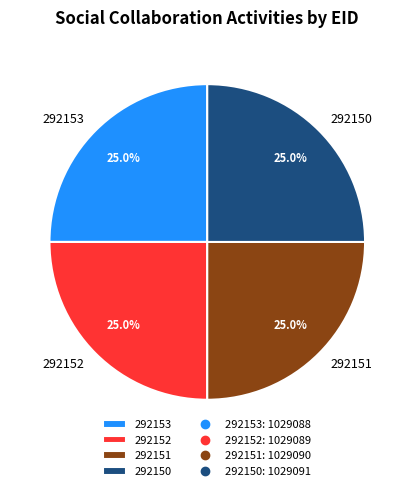

The 292152 slice represents 25% of the pie. True or false?

True